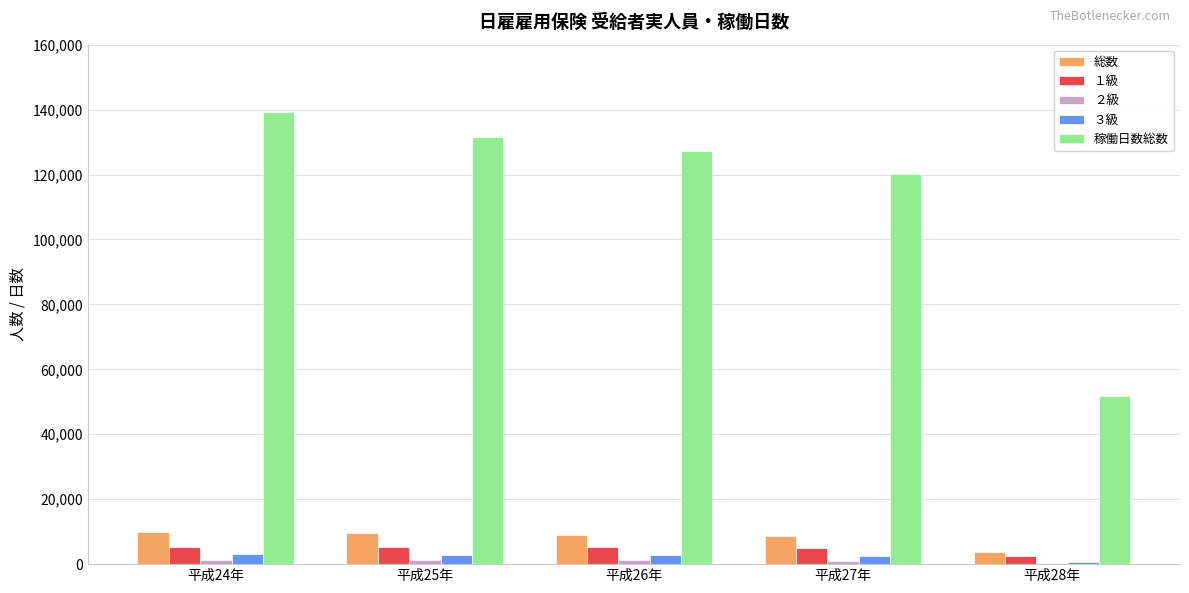

The 稼働日数総数 series shows 86243 at 平成26年. True or false?

False